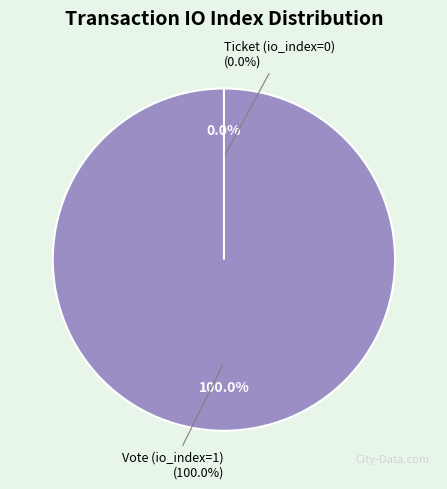

The Ticket (io_index=0) slice represents 0% of the pie. True or false?

True